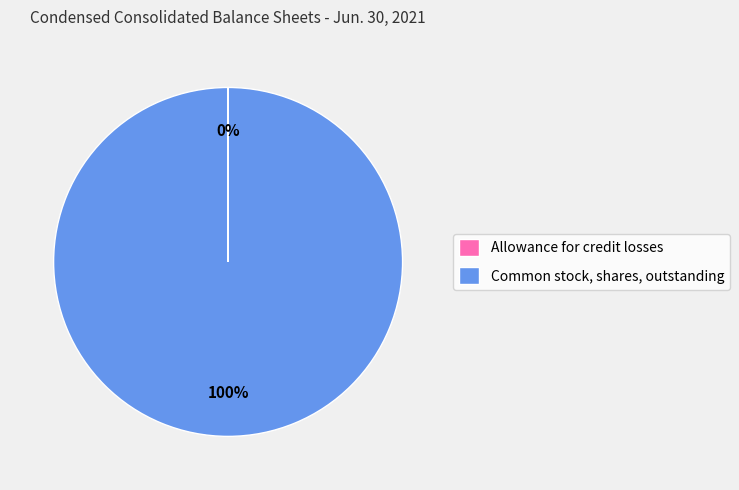

To the nearest percent, what is the average slice percentage?

50%